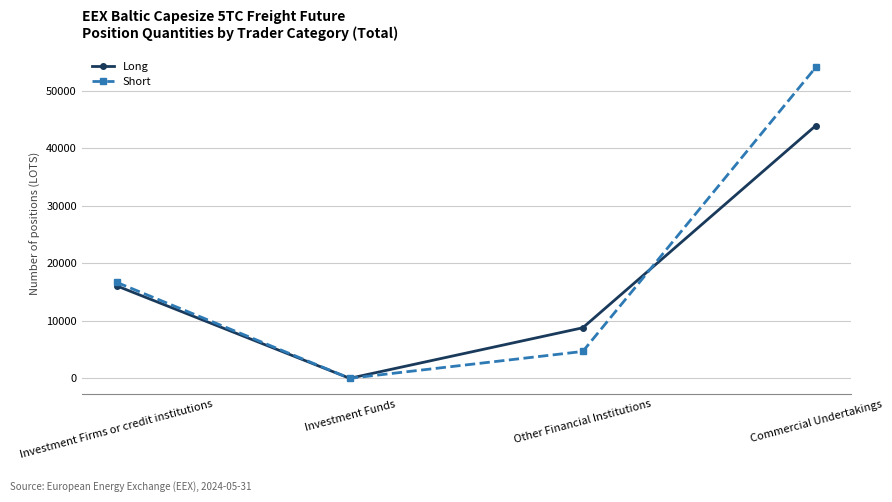

At how many categories does at least one series exceed 11686?

2